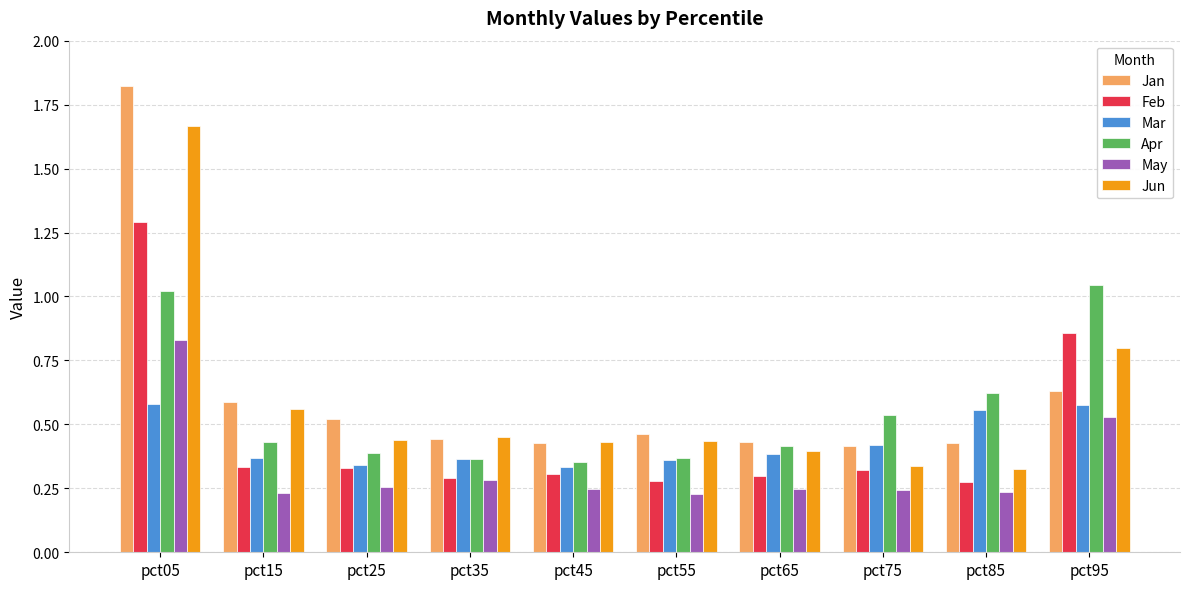

Does the chart contain any negative values?

No